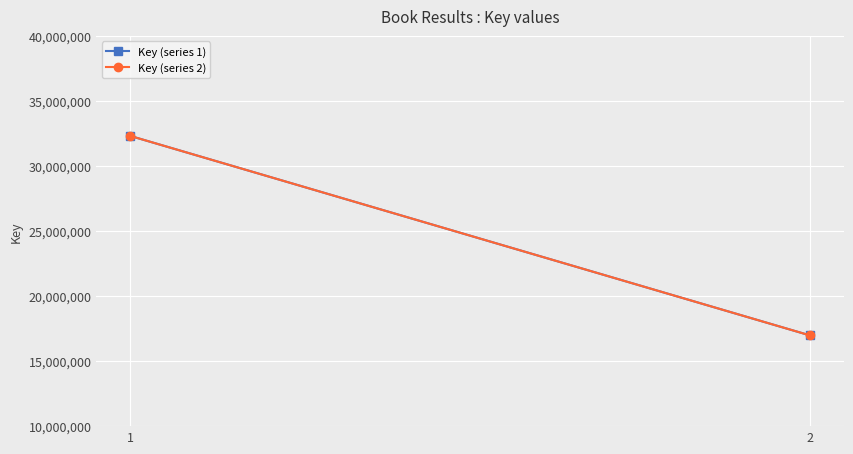

What is the value of the Key (series 1) point at the 2nd from the left?

16974023